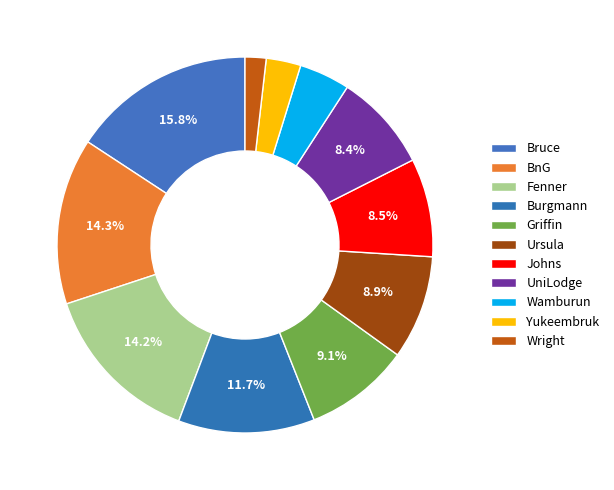

Does Burgmann represent more than half of the total?

No